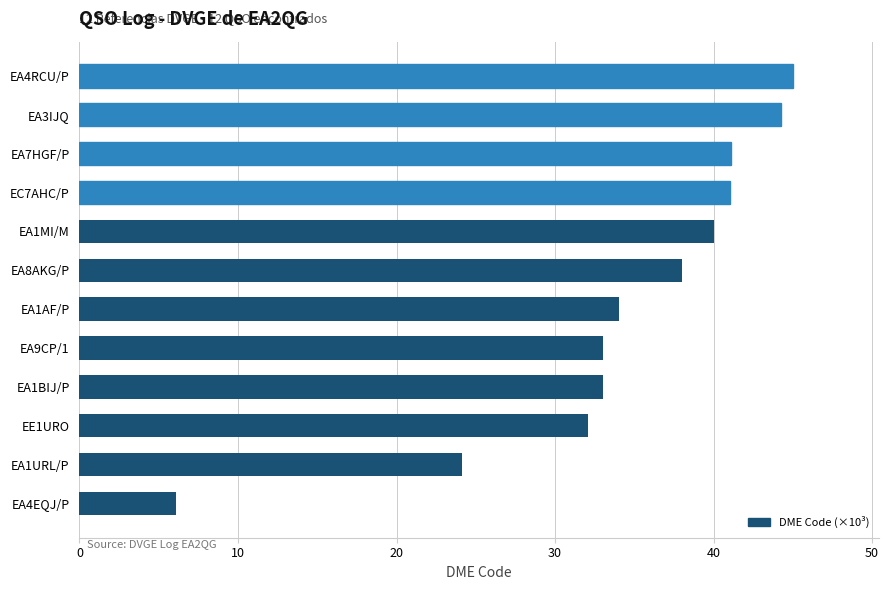

How many distinct data groups are displayed?

1